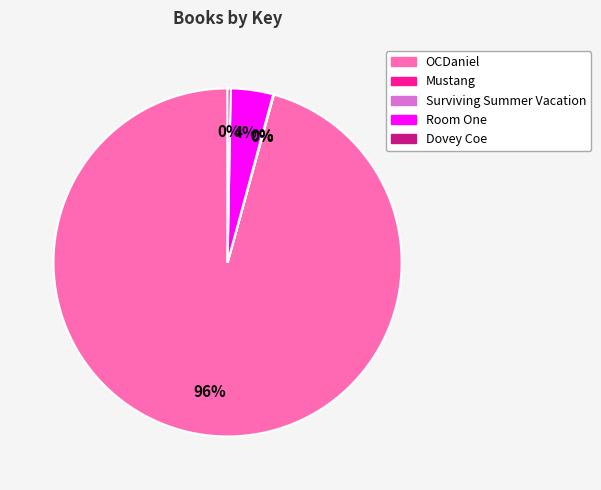

True or false: Room One accounts for 16% of the total.

False